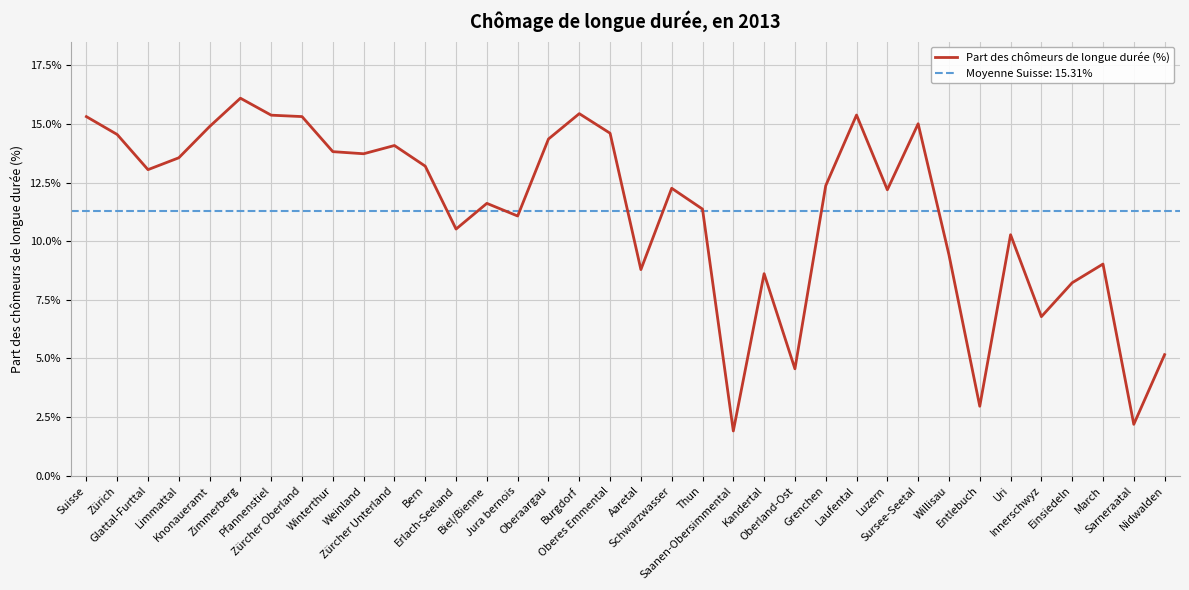

How many lines are shown in the chart?

1